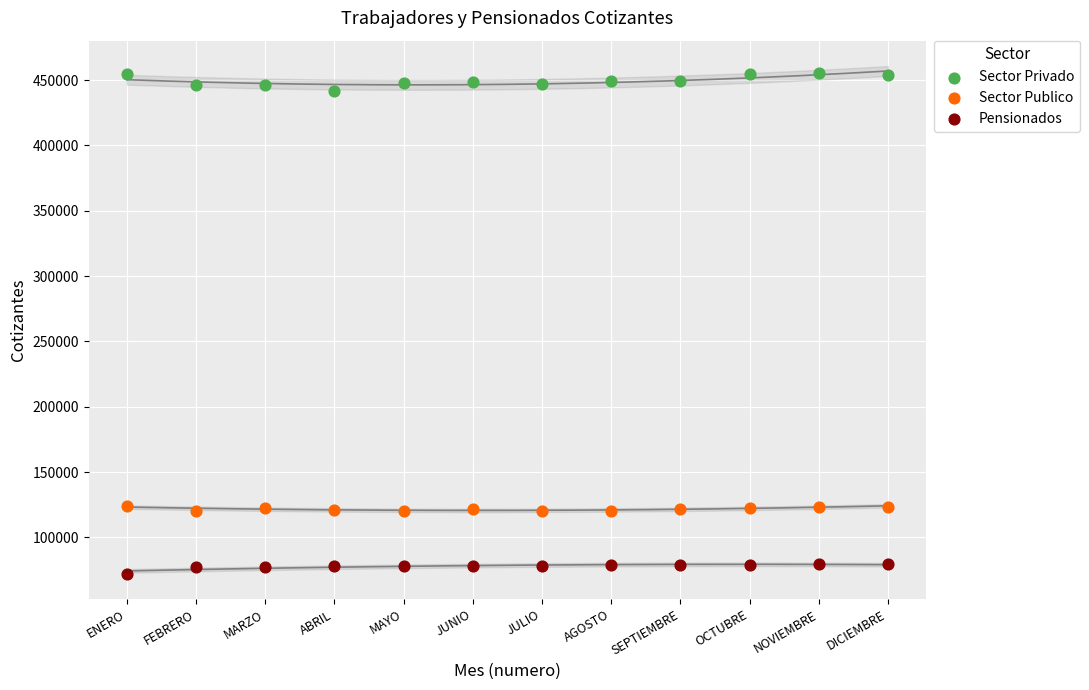

Which series has the largest Y range (max minus min)?

Sector Privado